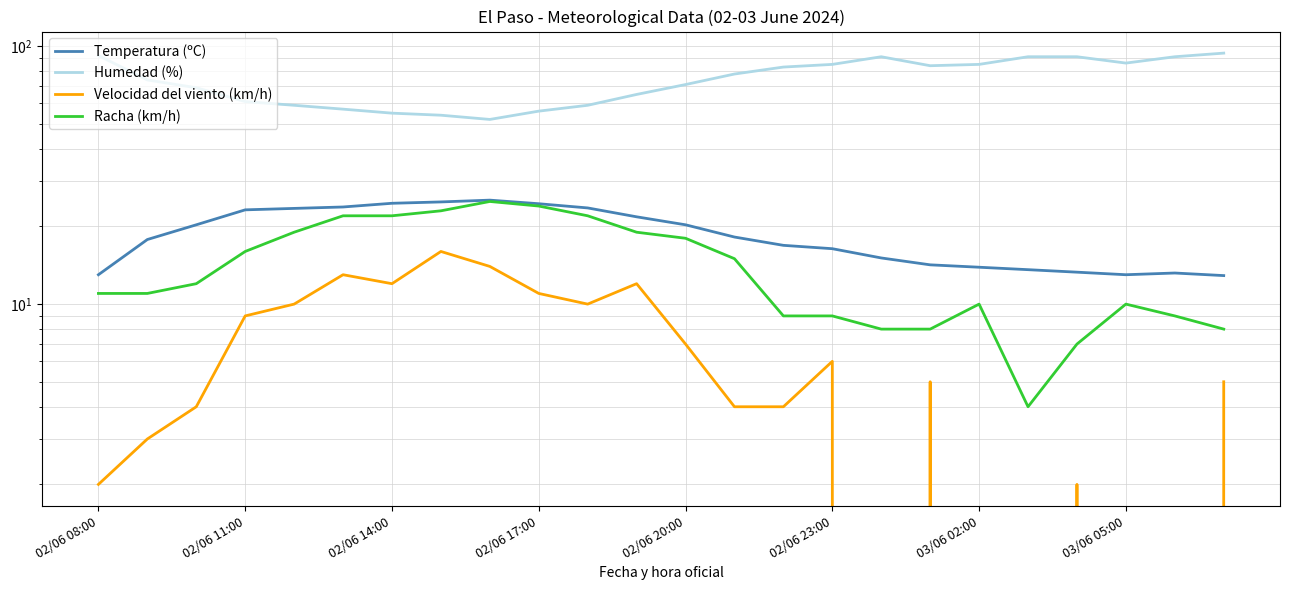

Reading left to right, extract all data points from this chart.

Temperatura (ºC): 13.0	17.8	20.3	23.2	23.5	23.8	24.6	24.9	25.3	24.5	23.6	21.8	20.3	18.2	16.9	16.4	15.1	14.2	13.9	13.6	13.3	13.0	13.2	12.9
Humedad (%): 92.0	74.0	69.0	61.0	59.0	57.0	55.0	54.0	52.0	56.0	59.0	65.0	71.0	78.0	83.0	85.0	91.0	84.0	85.0	91.0	91.0	86.0	91.0	94.0
Velocidad del viento (km/h): 2.0	3.0	4.0	9.0	10.0	13.0	12.0	16.0	14.0	11.0	10.0	12.0	7.0	4.0	4.0	6.0	0.0	5.0	0.0	0.0	2.0	0.0	0.0	5.0
Racha (km/h): 11.0	11.0	12.0	16.0	19.0	22.0	22.0	23.0	25.0	24.0	22.0	19.0	18.0	15.0	9.0	9.0	8.0	8.0	10.0	4.0	7.0	10.0	9.0	8.0